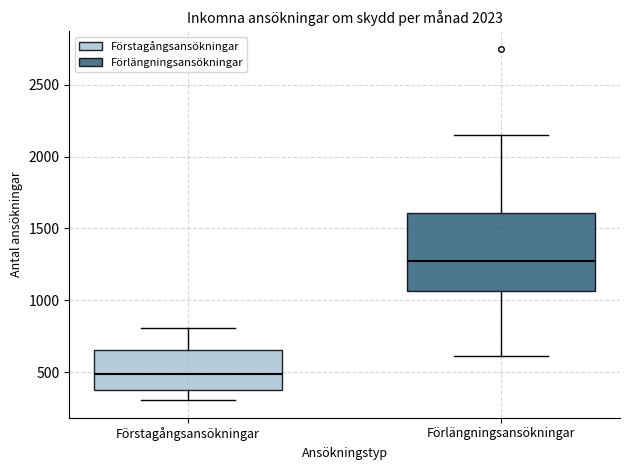

Reading left to right, read every box against the y-axis: the position of its median line, the range the box covers, and the ends of its whiskers. The values are not printed on the chart, so give them approximately, as read against the axis.

Förstagångsansökningar: median 500, box 400 to 650, whiskers 300 to 800
Förlängningsansökningar: median 1250, box 1050 to 1600, whiskers 600 to 2150